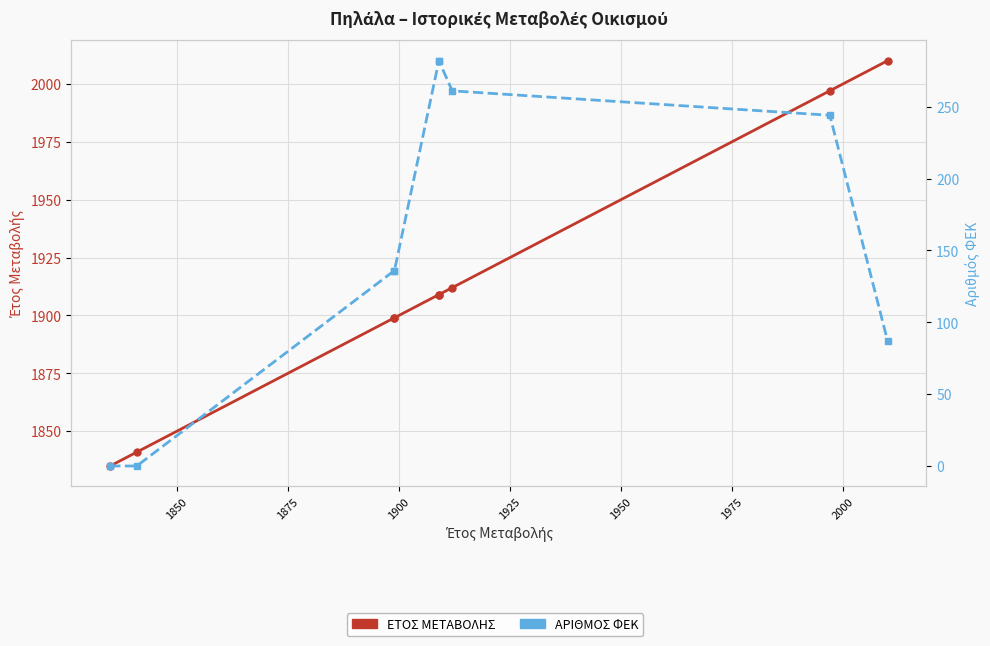

Between 1850 and 1875, which series saw the biggest shift?

ΑΡΙΘΜΟΣ ΦΕΚ